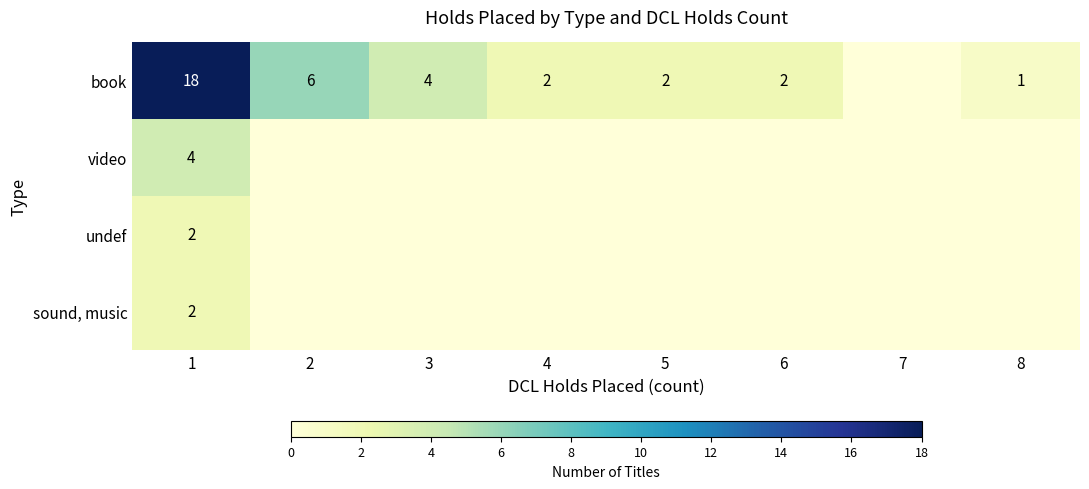

True or false: book has a value of 2 at 6.

True